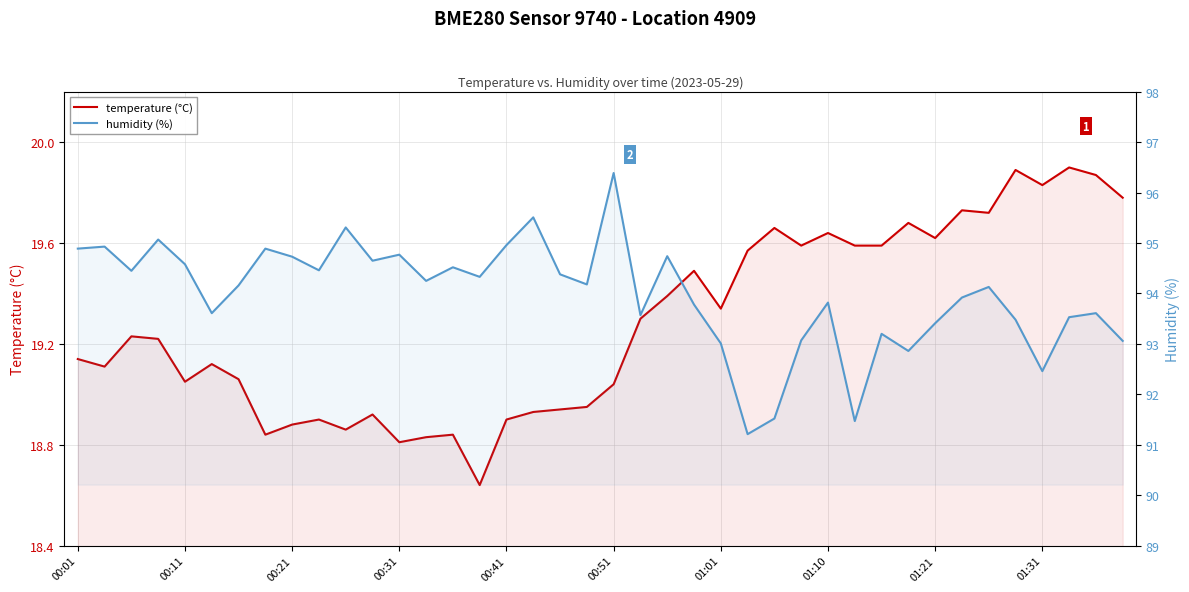

What is the maximum value shown in the chart?

96.4